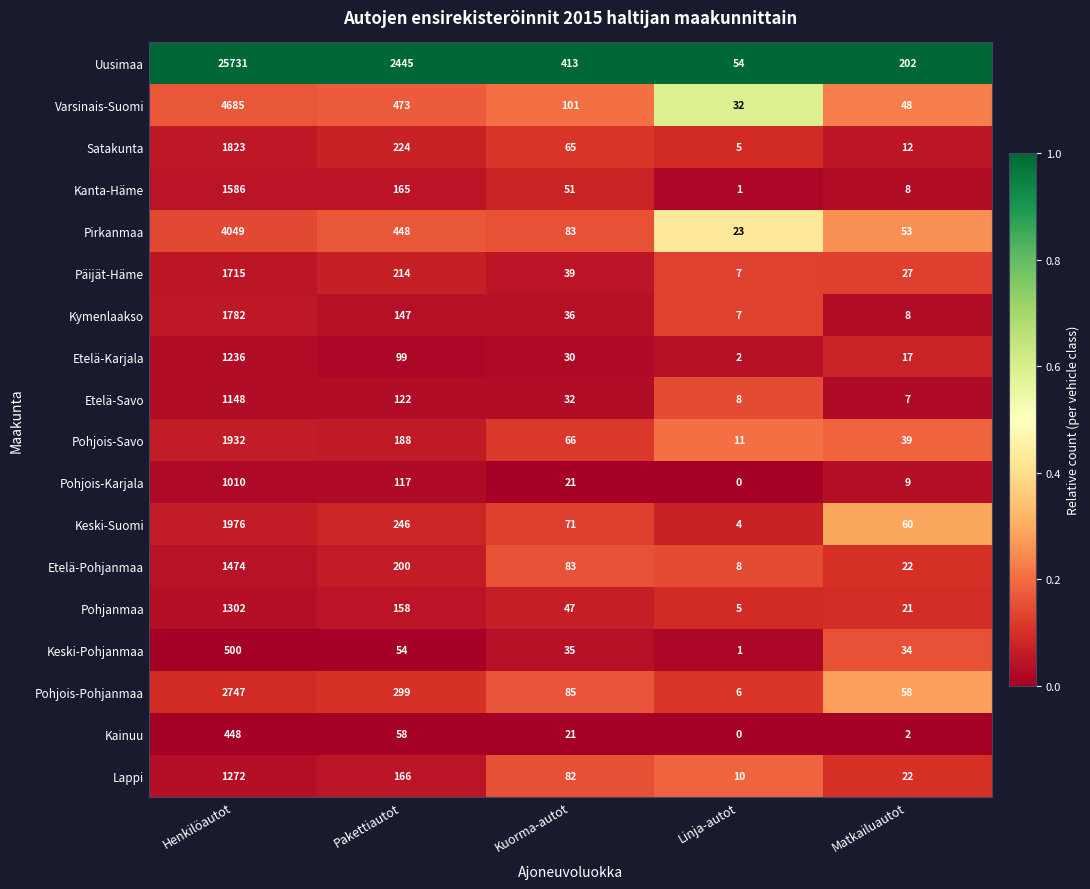

What is the sum of all Keski-Suomi values?

2357